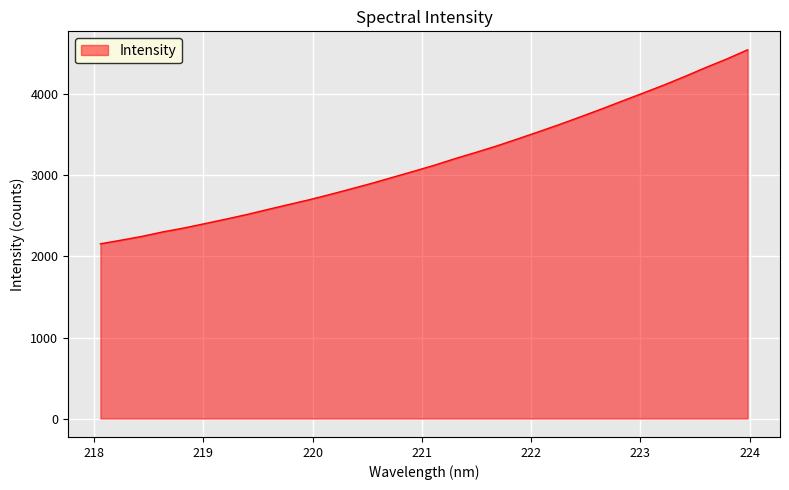

What is the maximum value shown in the chart?

4550.9